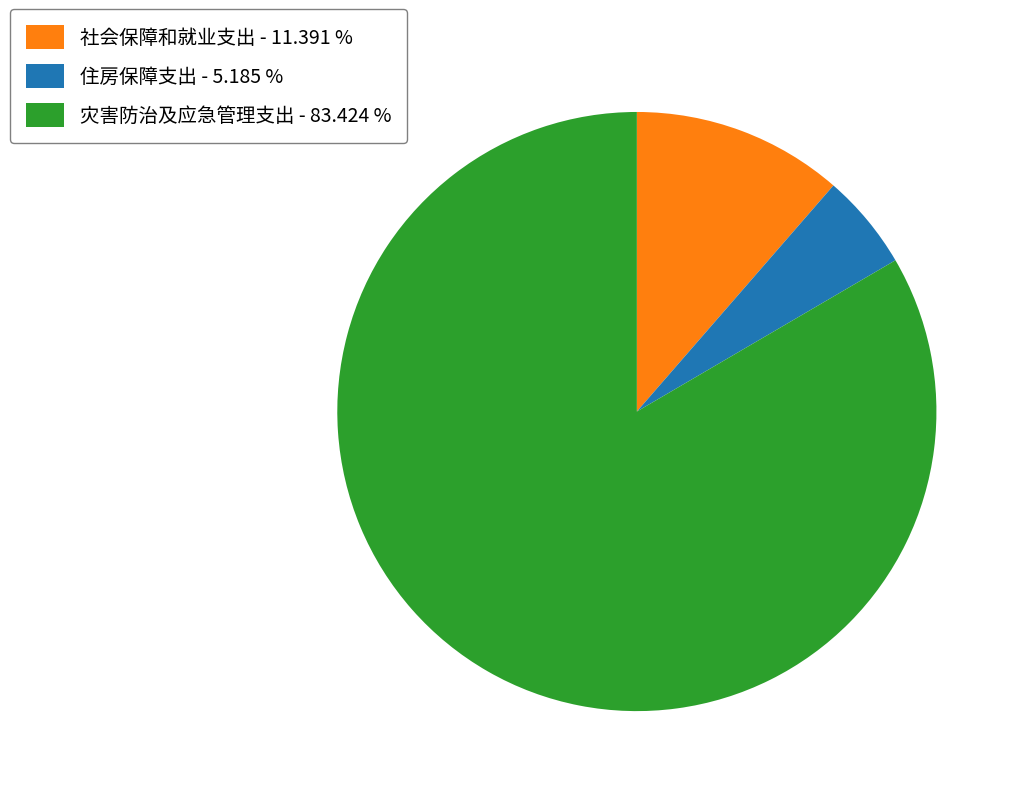

Is 灾害防治及应急管理支出 - 83.424 % the majority of the pie?

Yes